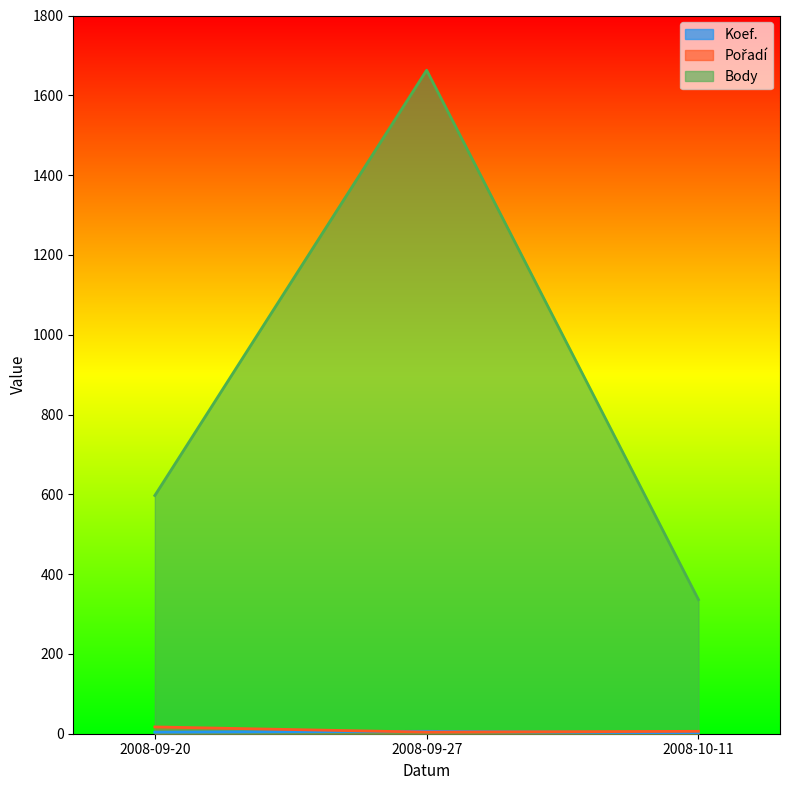

Count the Pořadí values in the range 4 to 17.

3